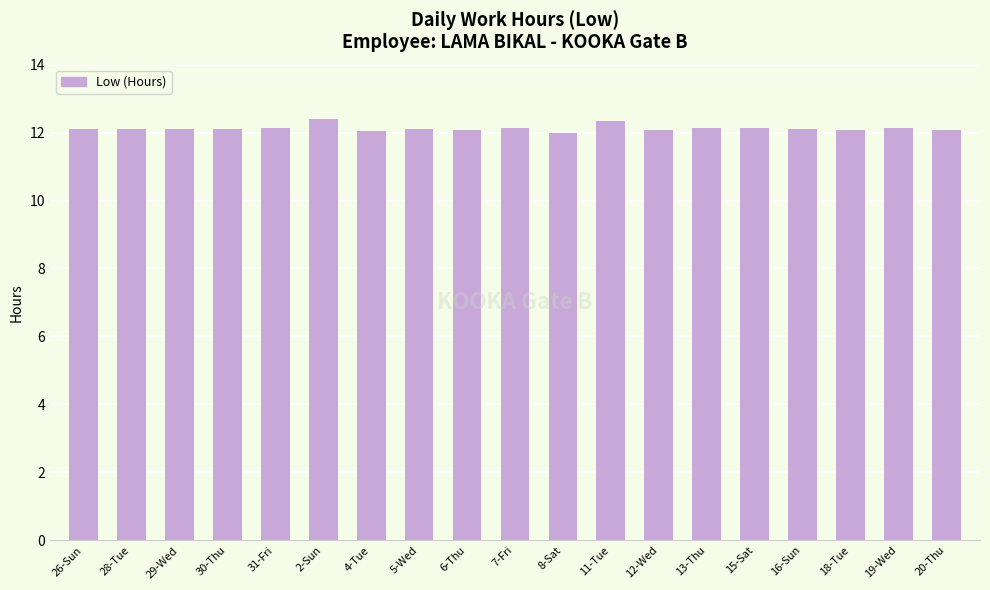

What is the difference between the maximum and minimum values?

0.4